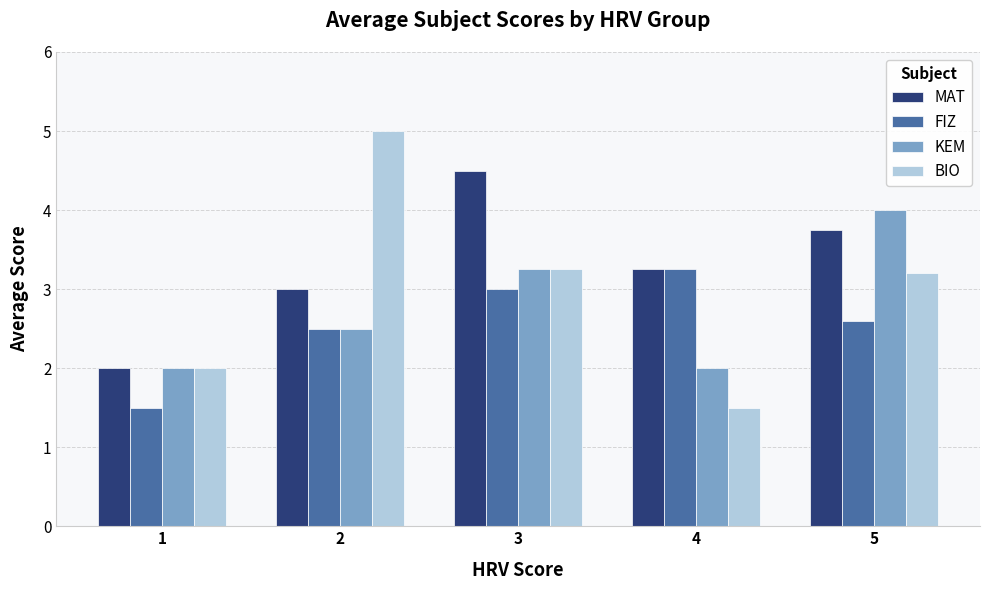

Which series has the largest total across all categories?

MAT